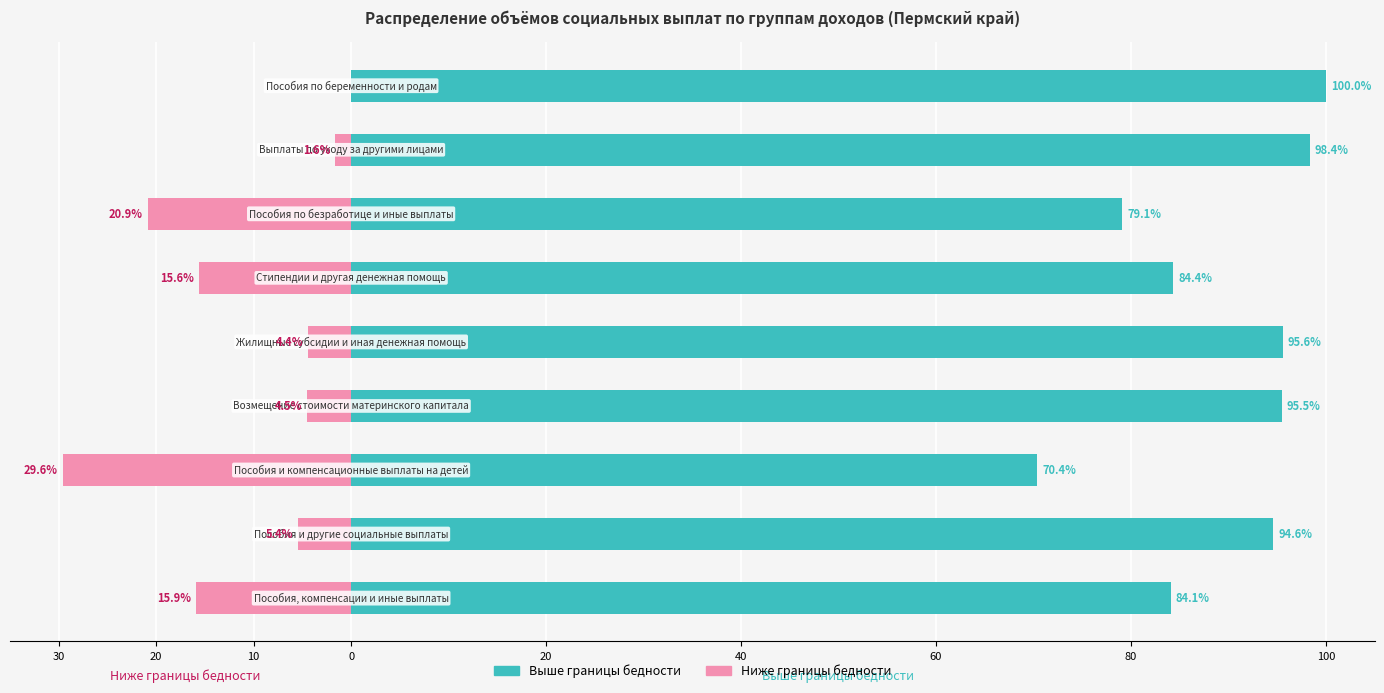

Rank the series at 40 from lowest to highest value.

Ниже границы бедности, Выше границы бедности